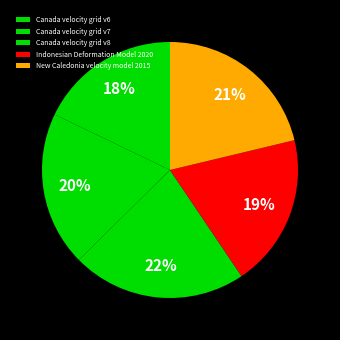

What percentage is the Indonesian Deformation Model 2020 slice, to the nearest percent?

19%